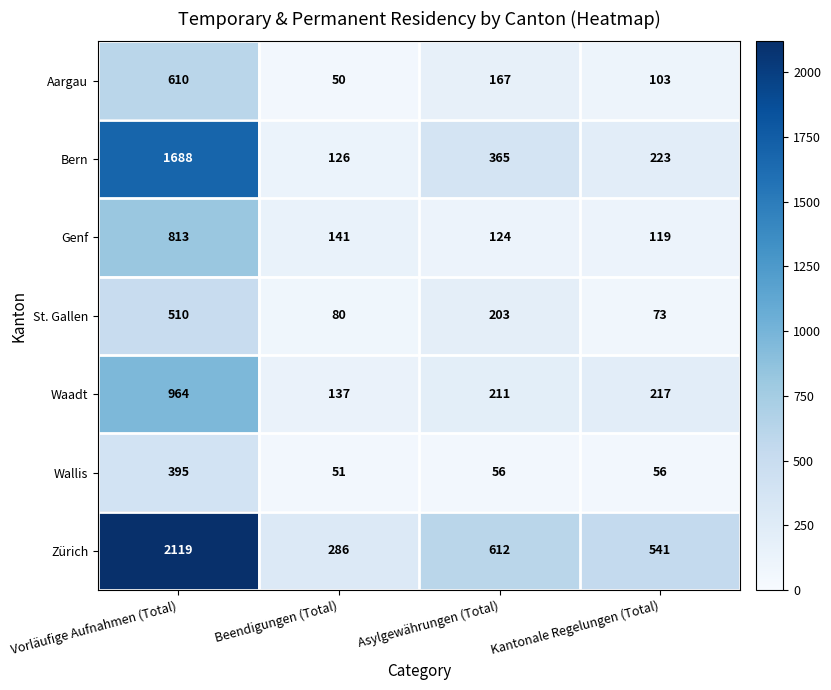

What is the total value across all series at Kantonale Regelungen (Total)?

1332